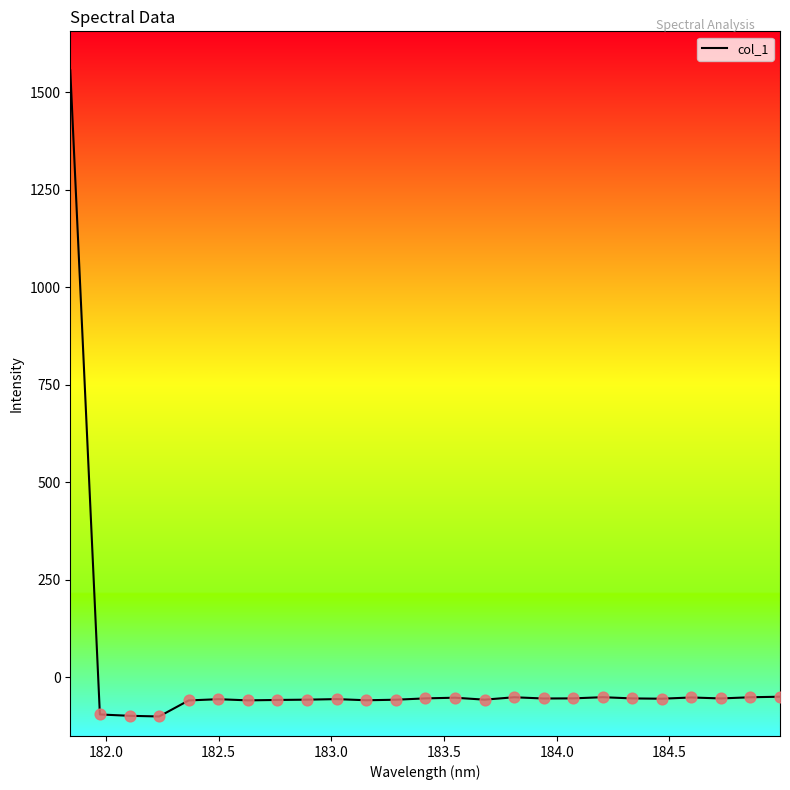

What is the smallest value displayed?

-100.9